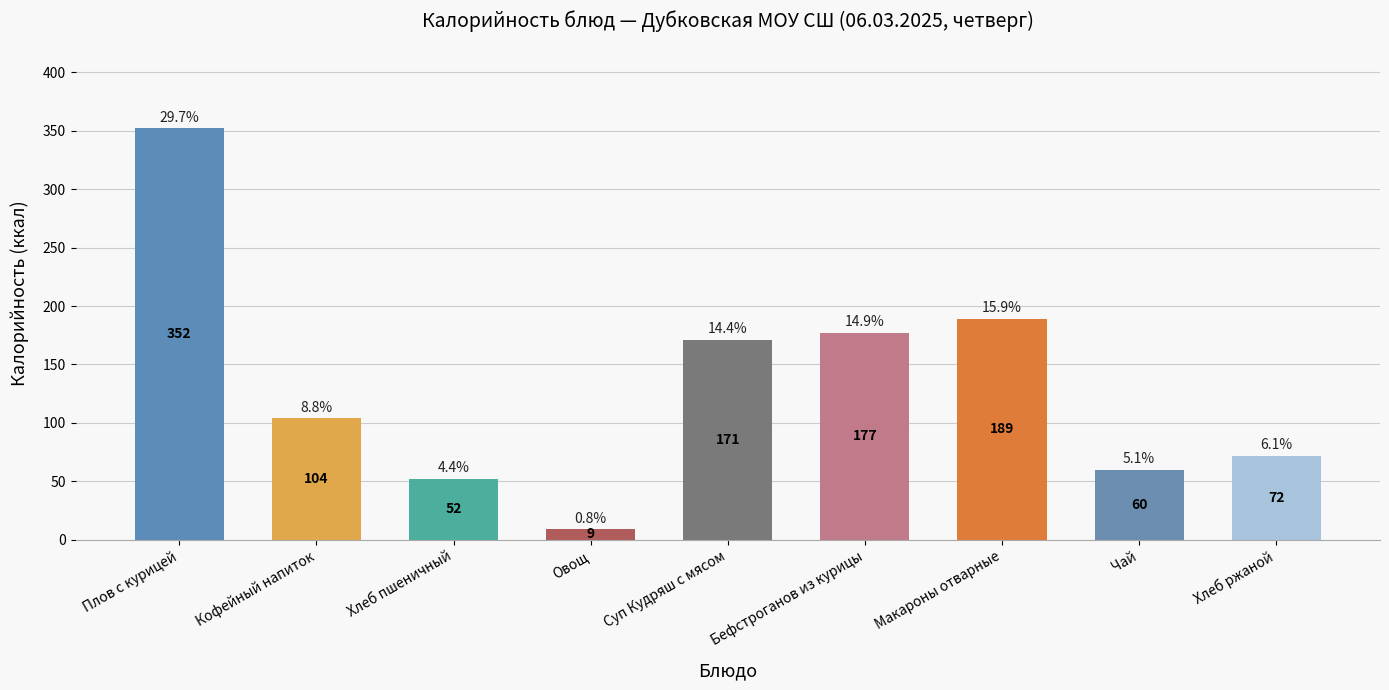

How many bars are there in total?

9